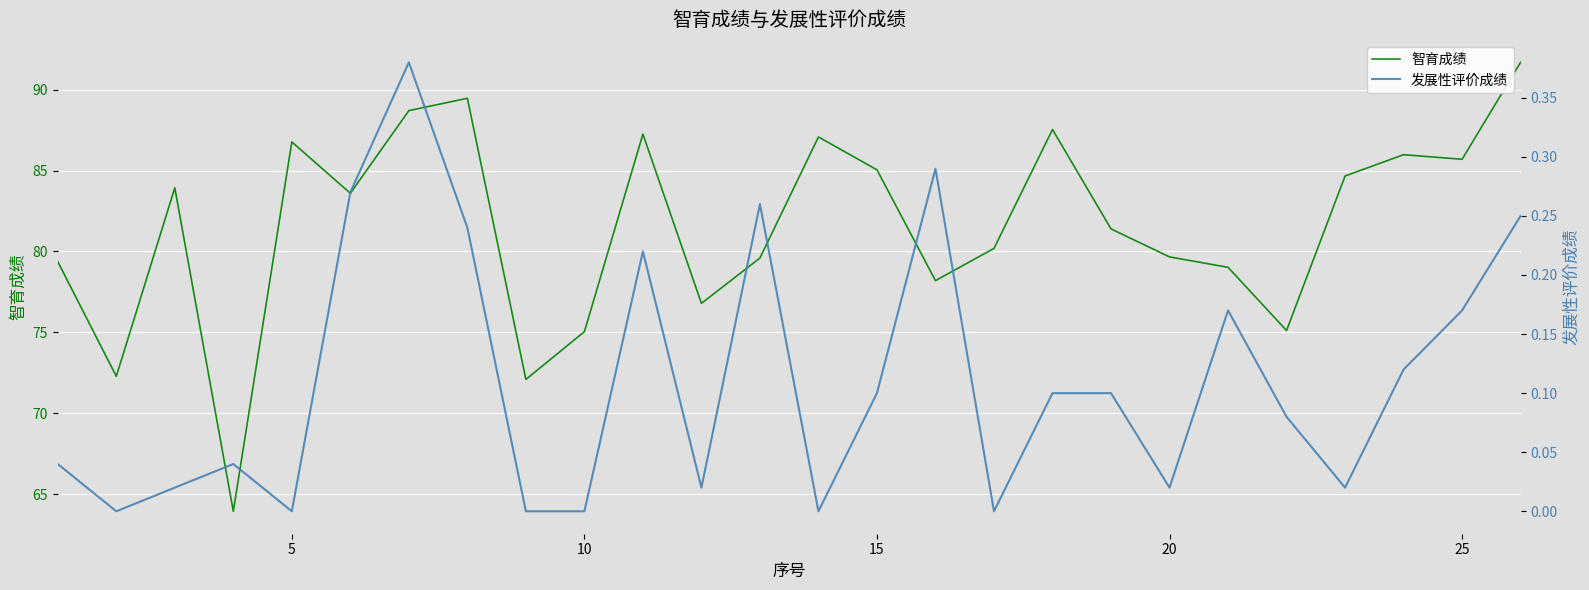

What is the difference between the 智育成绩 values at 15 and 20?

5.4